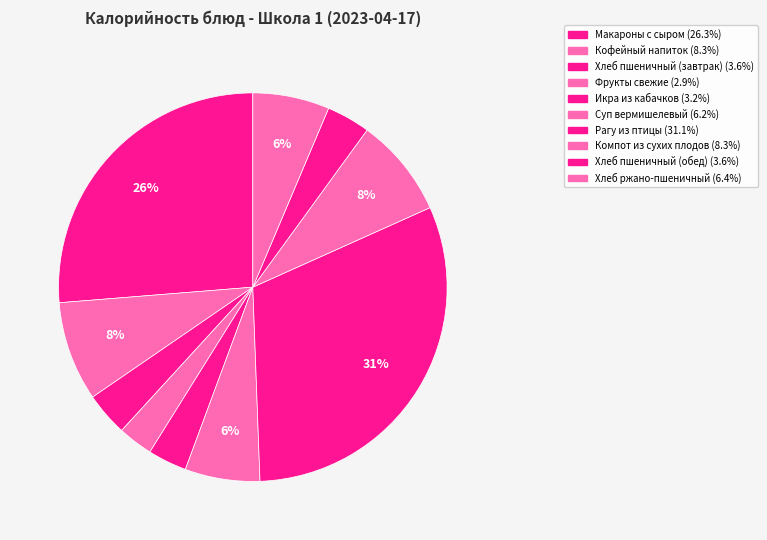

Count the number of slices in the pie.

10